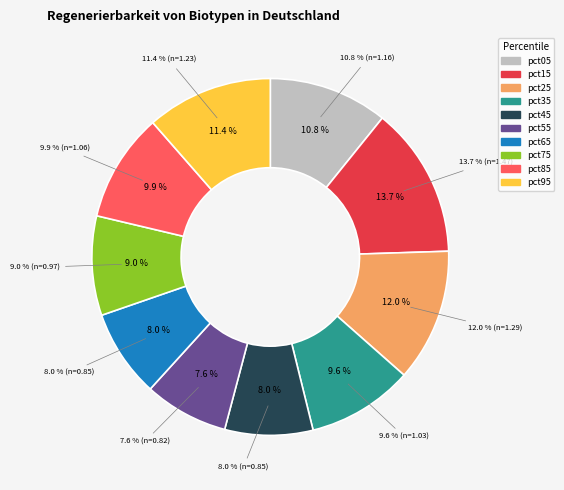

Count the number of slices in the pie.

10